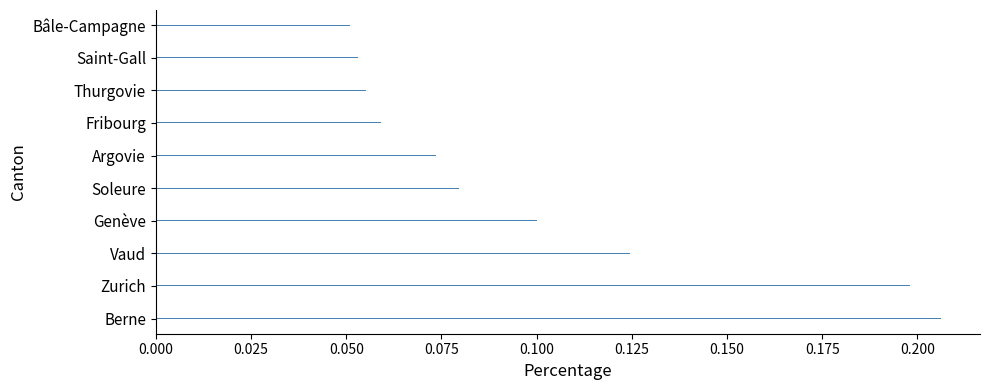

Are the bars horizontal?

Yes